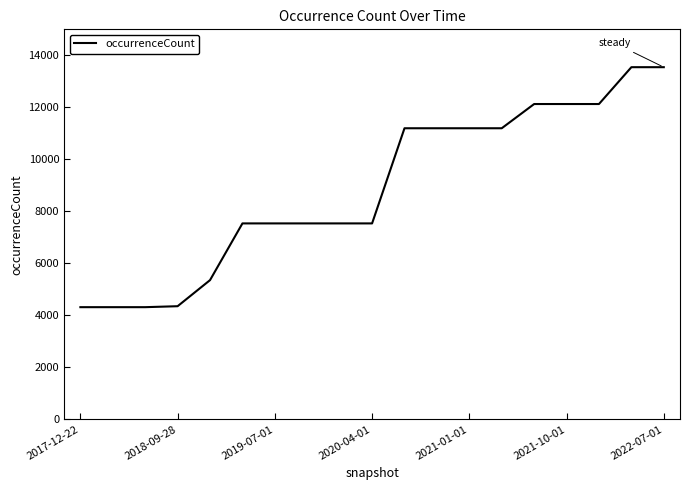

What is the difference between the maximum and minimum values?

9231